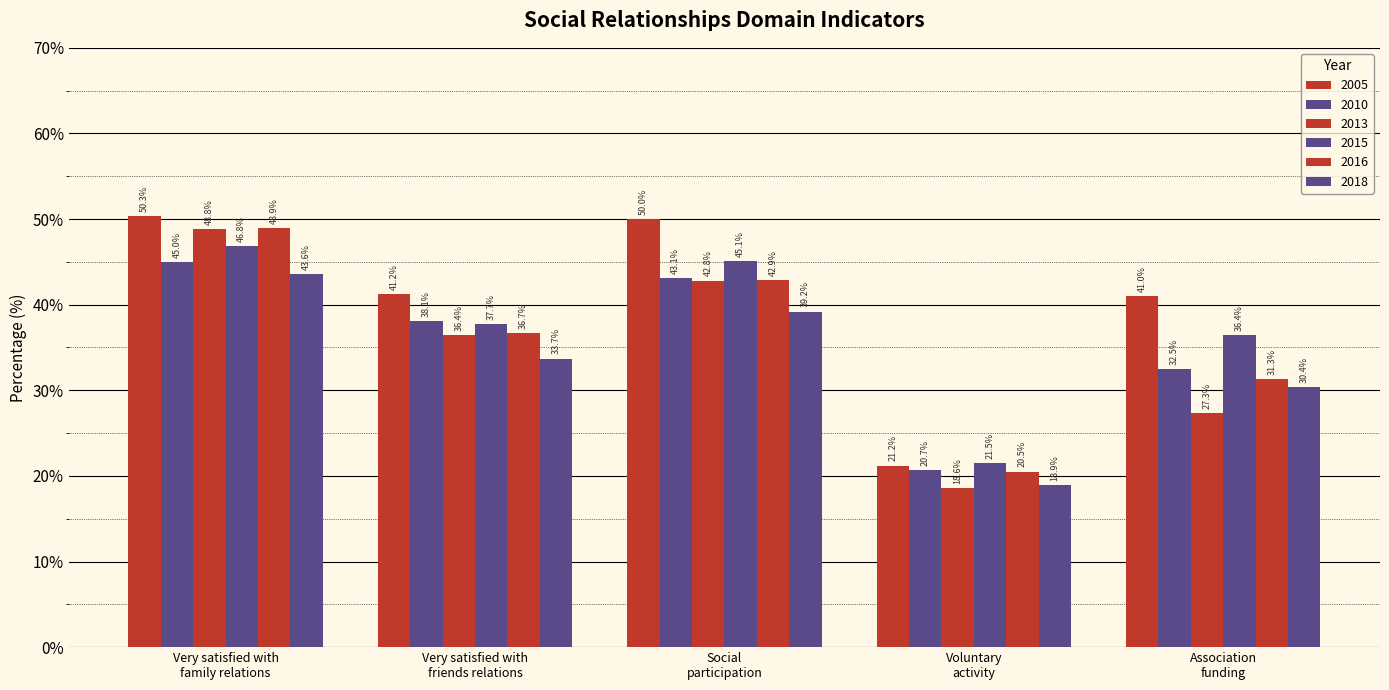

How many bars are there in total?

30